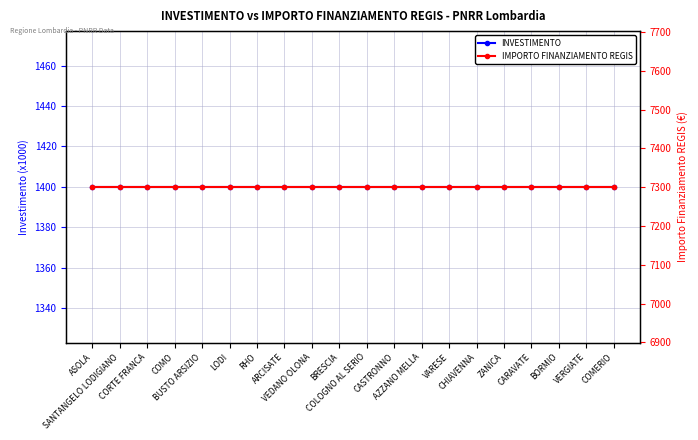

What is the value of the IMPORTO FINANZIAMENTO REGIS point at the 15th from the left?

7301